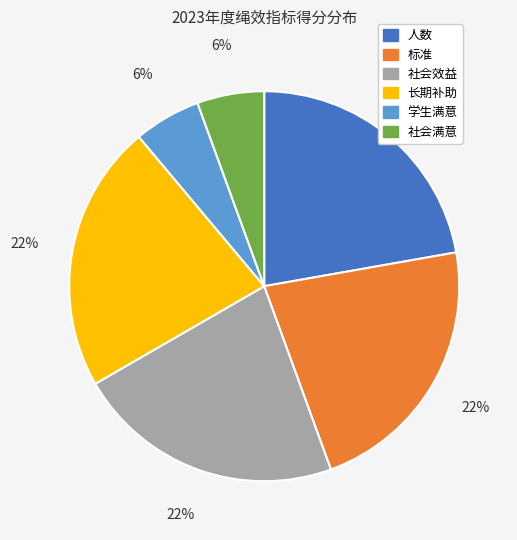

What percentage is the 社会效益 slice, to the nearest percent?

22%